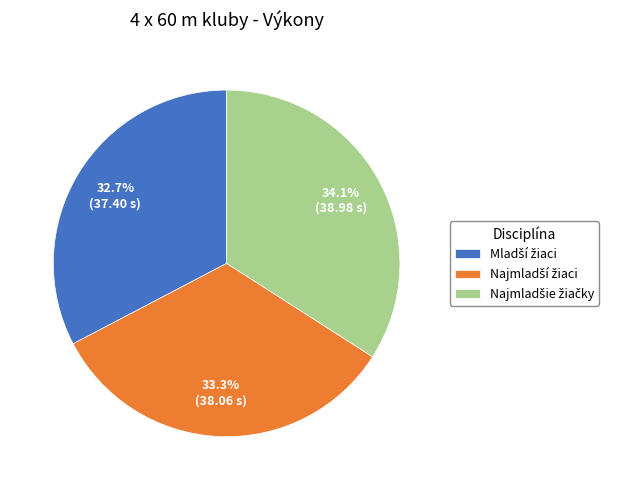

Is there any slice that represents more than half of the pie?

No